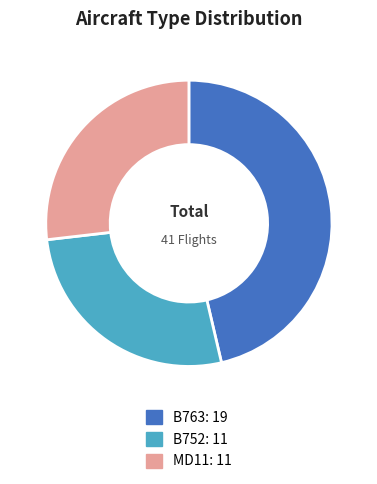

True or false: MD11 accounts for 27% of the total.

True